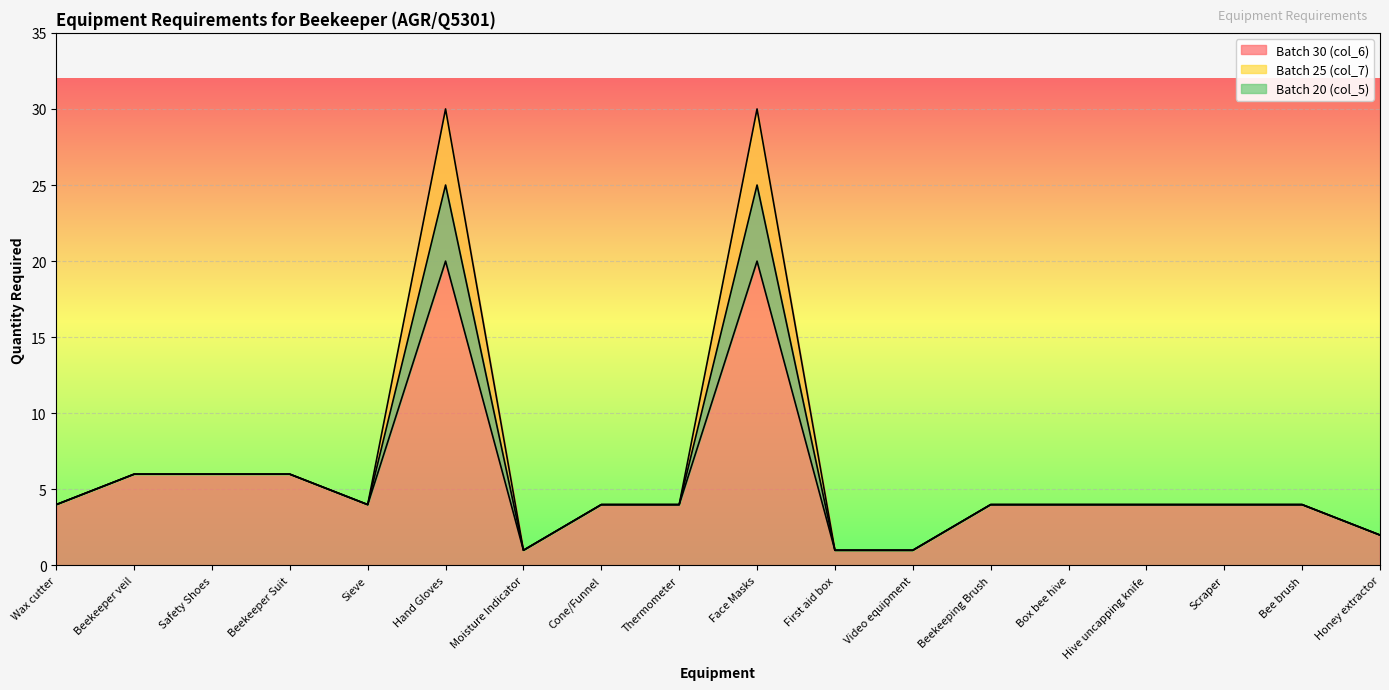

Is the value of Batch 30 (col_6) at Beekeeper veil greater than the value of Batch 20 (col_5) at Wax cutter?

Yes